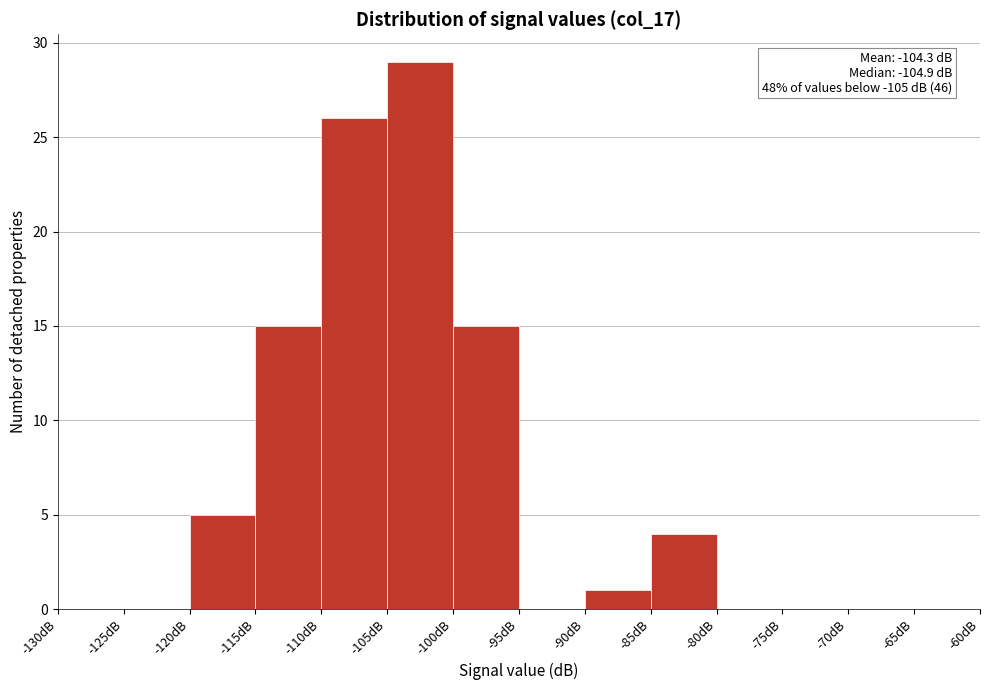

Which range on the x-axis has the tallest bar?

-105 to -100